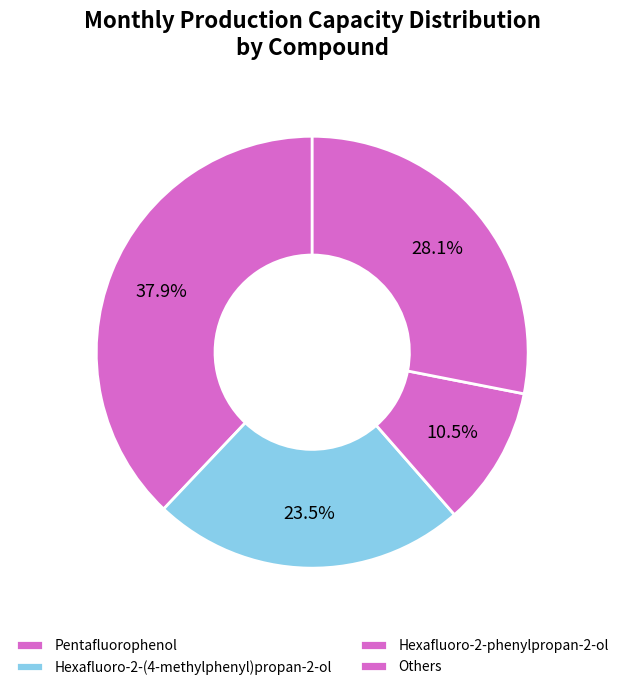

Which slice is the largest?

Pentafluorophenol